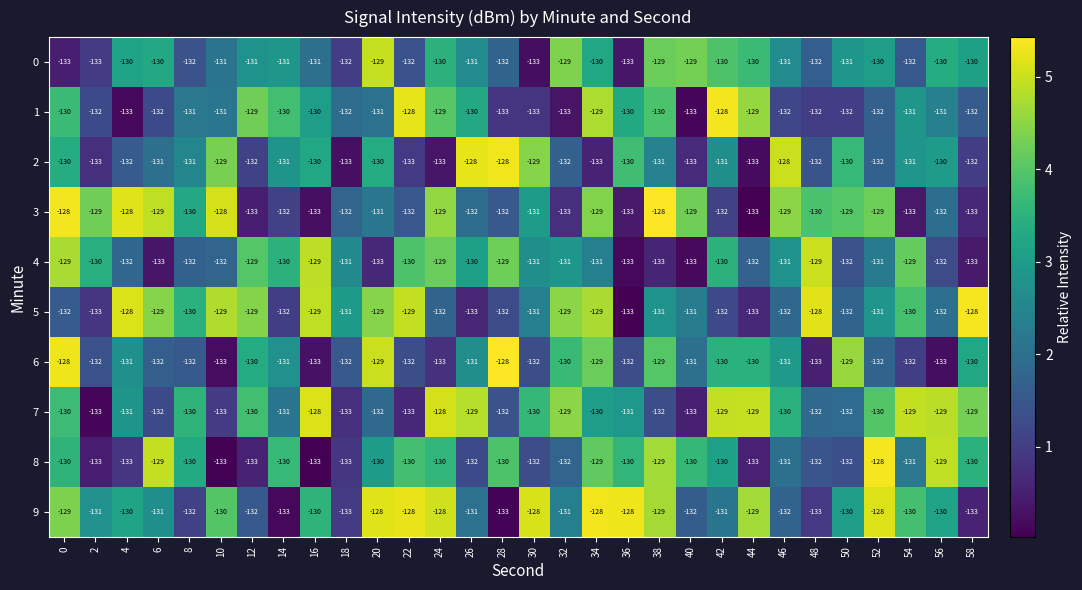

What is the difference between the second highest and minimum values in the 2 series?

5